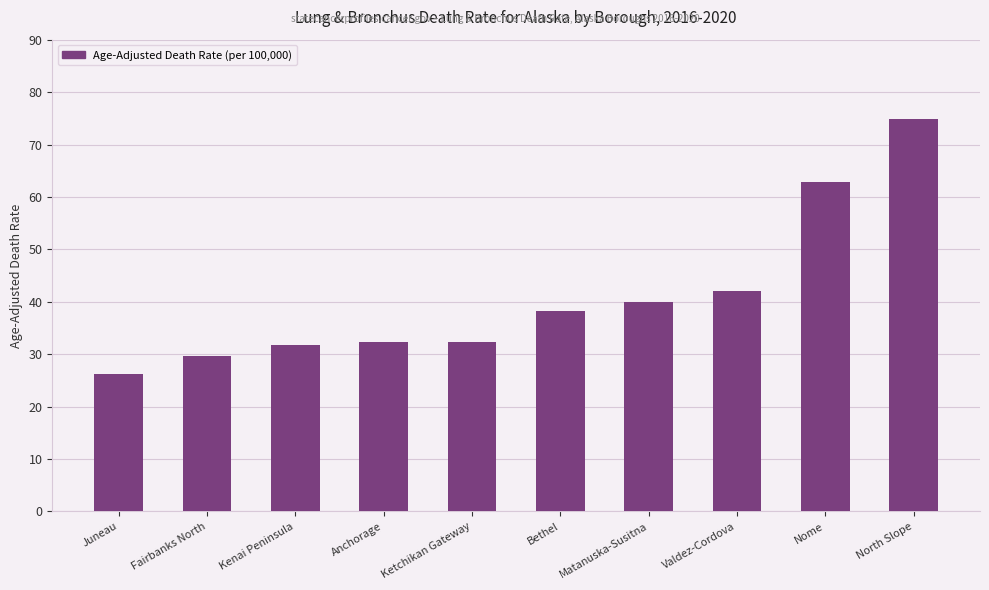

What value does the data have at Ketchikan Gateway?

32.3